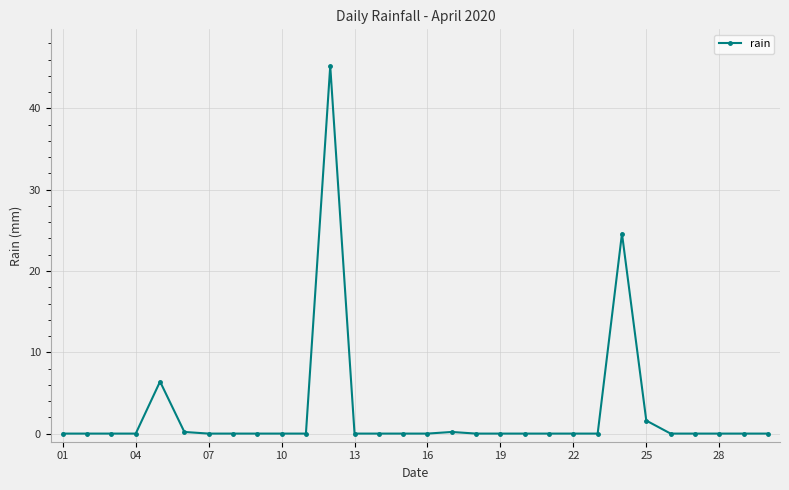

What is the difference between the maximum and minimum values?

45.2